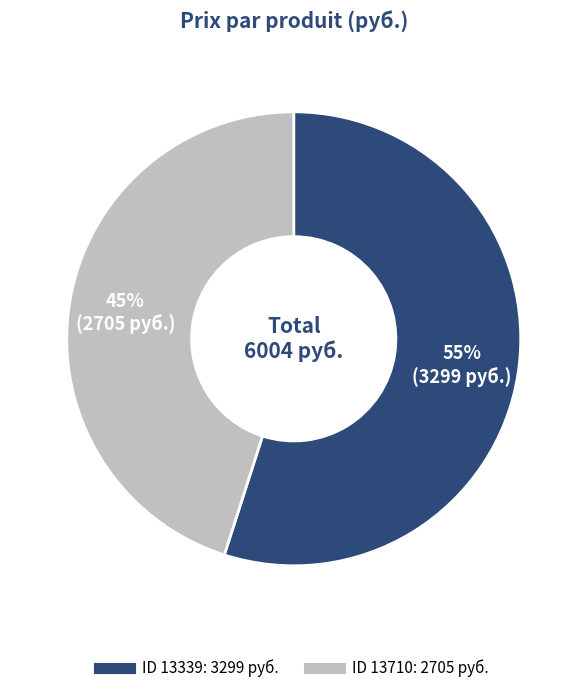

To the nearest percent, what is the difference between the largest and smallest slice percentages?

10%